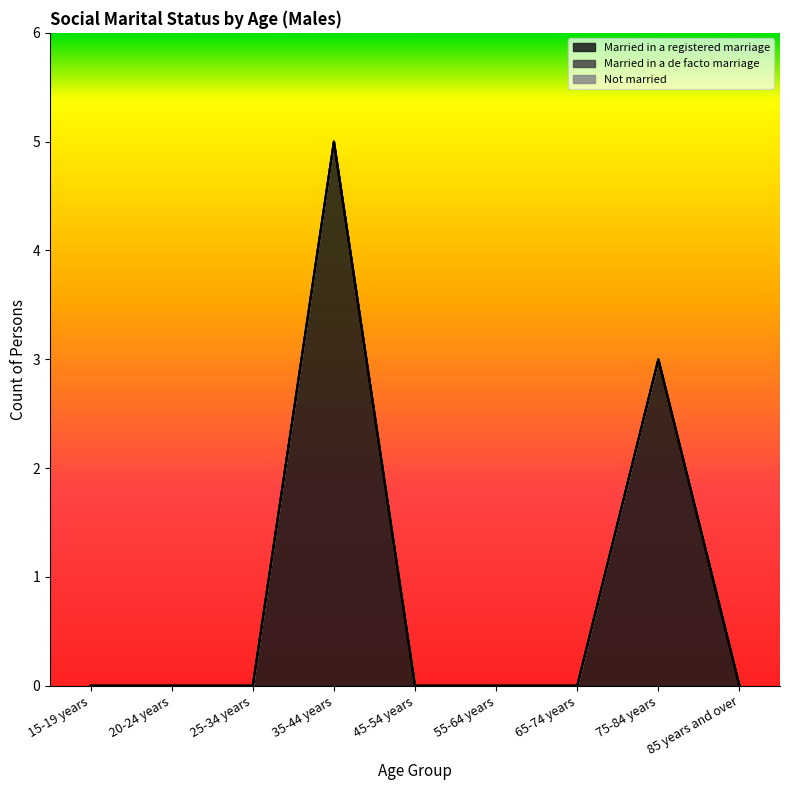

Which label corresponds to the smallest value in the chart?

15-19 years